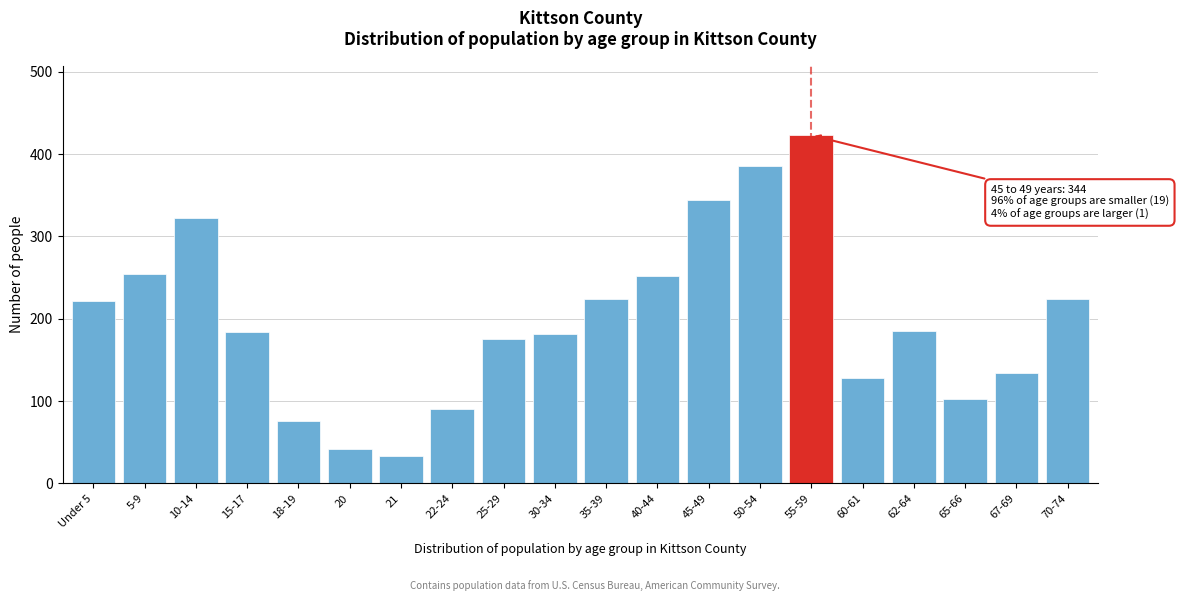

What is the smallest value displayed?

33